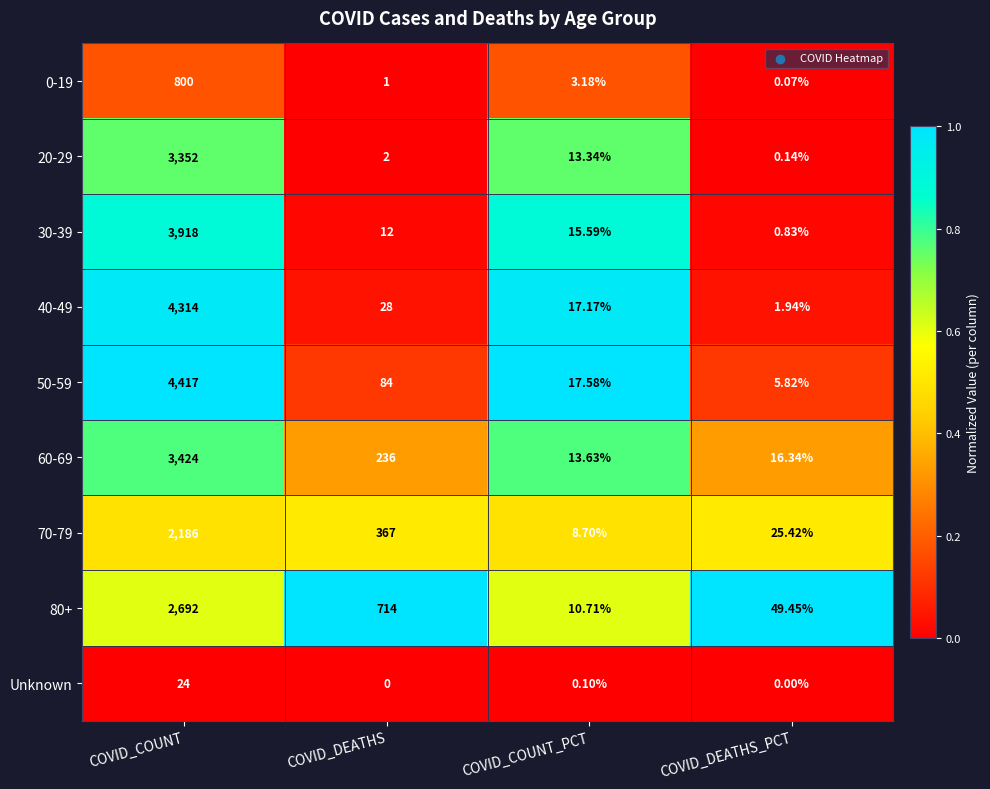

At which category does the chart reach its peak across all series?

COVID_COUNT